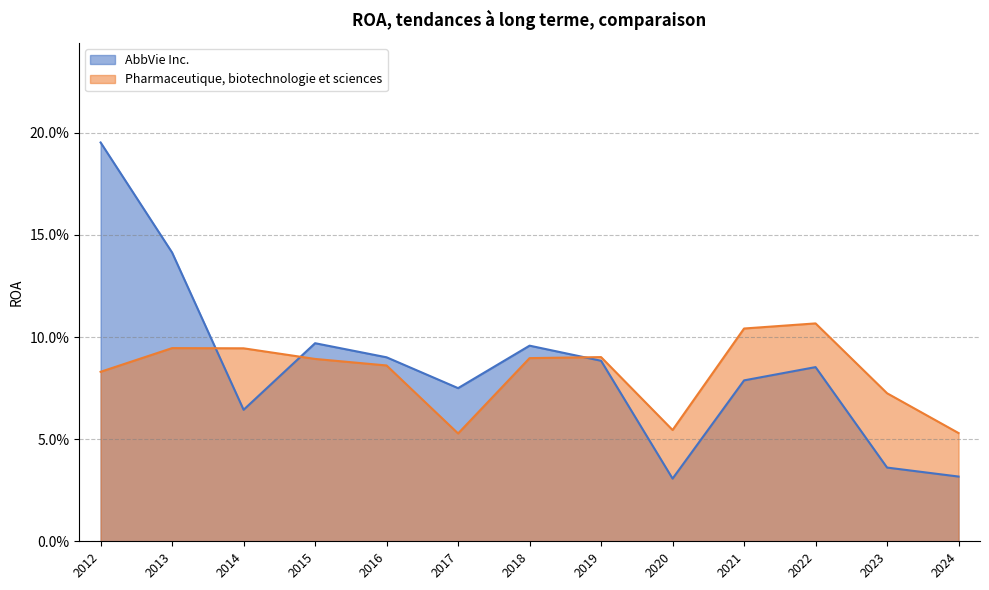

True or false: AbbVie Inc. has more than 2 interior local peaks.

True